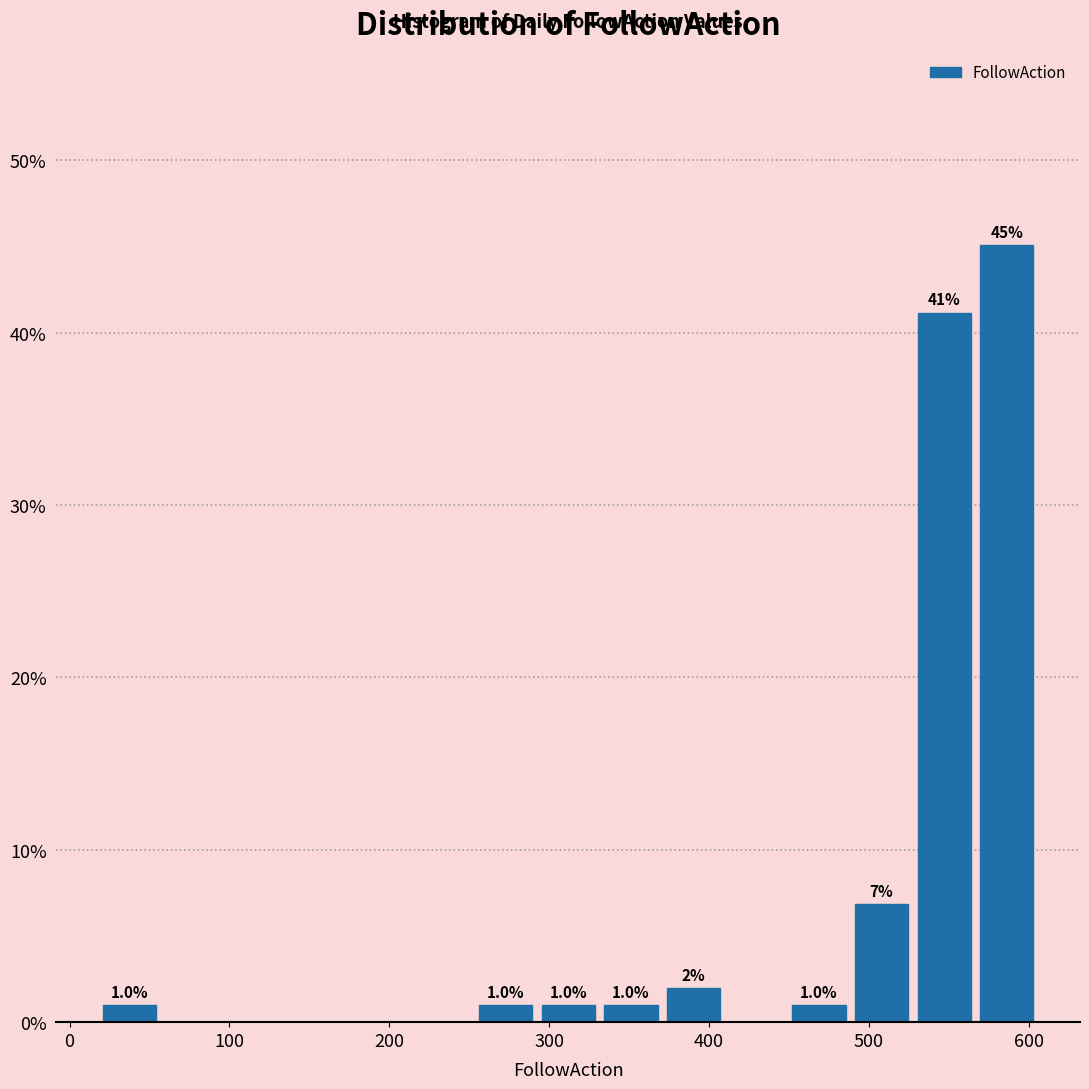

Read against the x-axis, roughly where is the centre of the tallest bar?

590